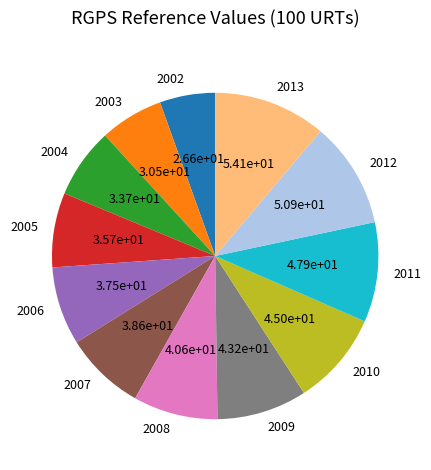

What is the smallest slice in the pie chart?

2002